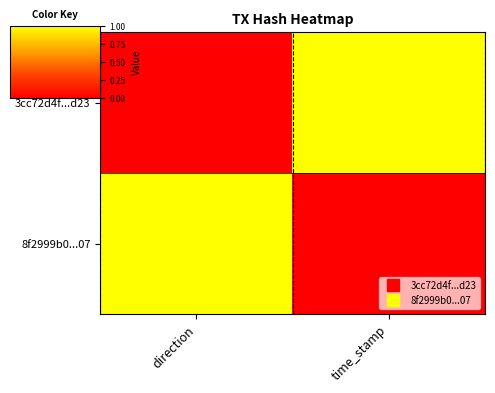

What is the difference between the highest and lowest values at time_stamp?

1